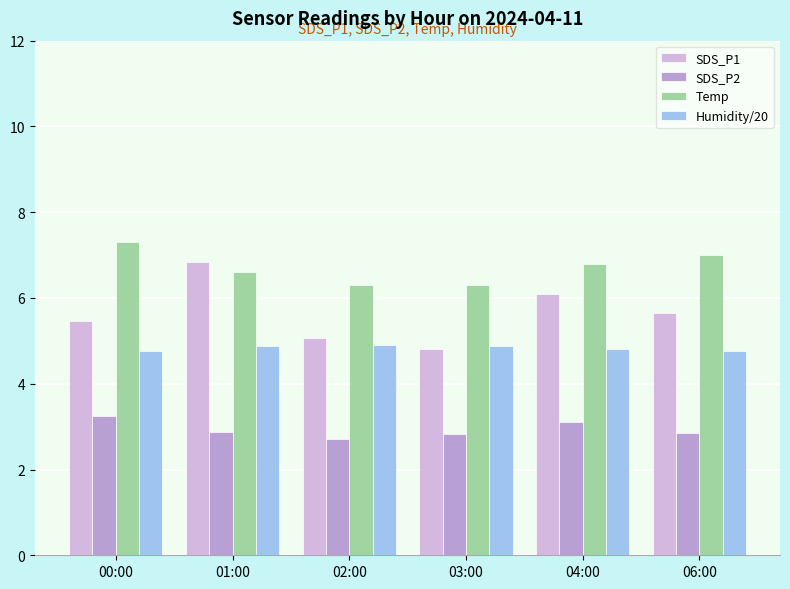

Which series changed the most between 01:00 and 02:00?

SDS_P1